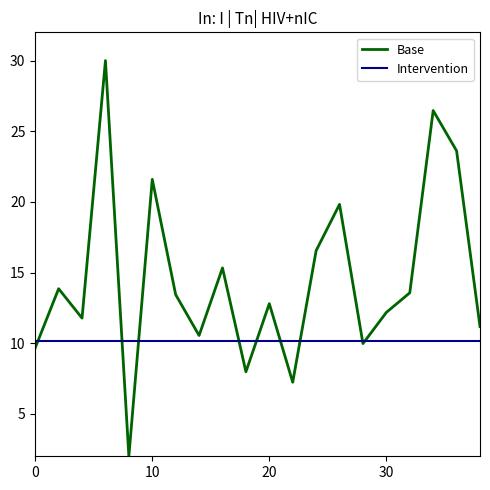

What is the difference between the second highest and second lowest values?

19.2